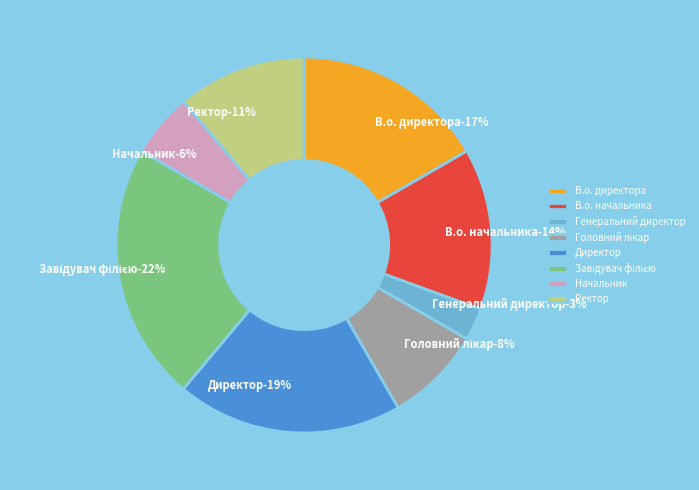

What percentage is the В.о. начальника slice, to the nearest percent?

14%